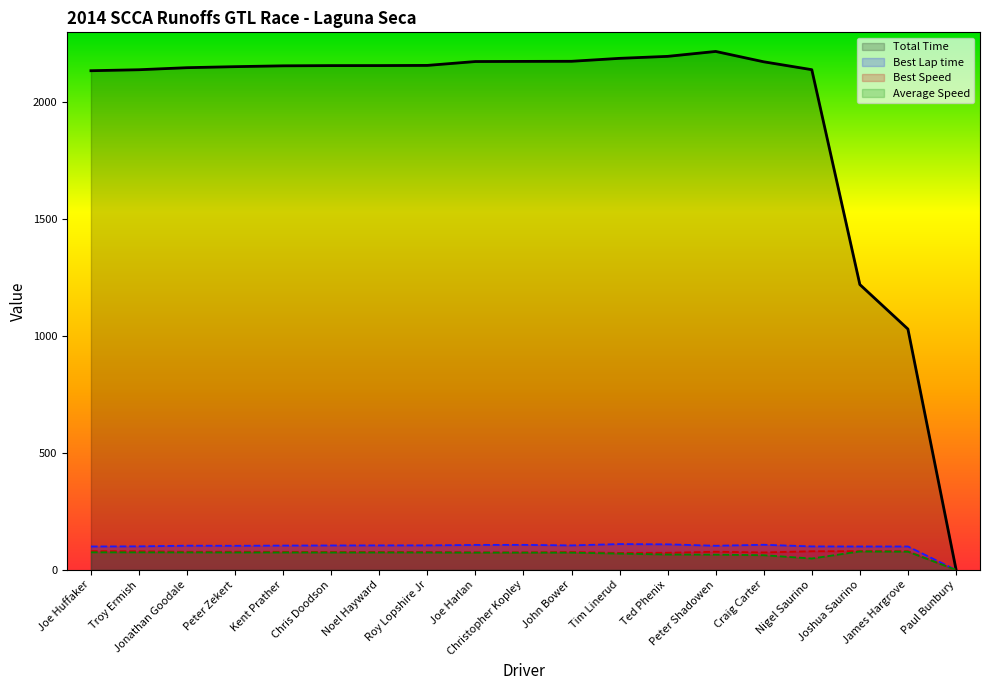

At which label does Average Speed first exceed 74?

Joe Huffaker